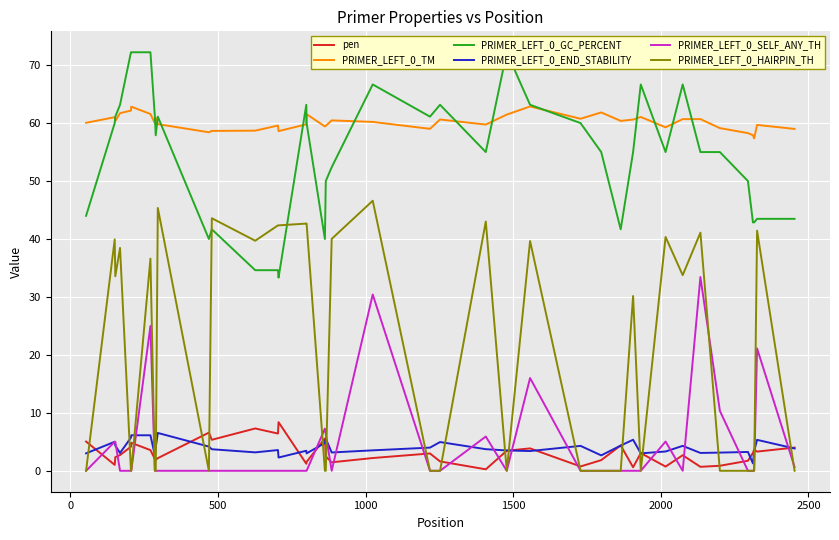

What is the maximum value for PRIMER_LEFT_0_TM?

62.9